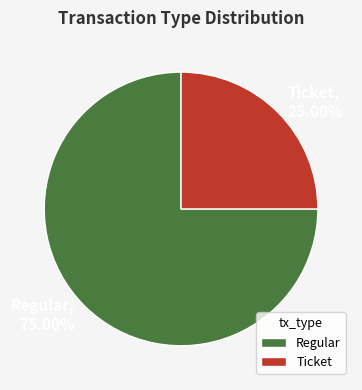

To the nearest percent, what is the difference between the largest and smallest slice percentages?

50%